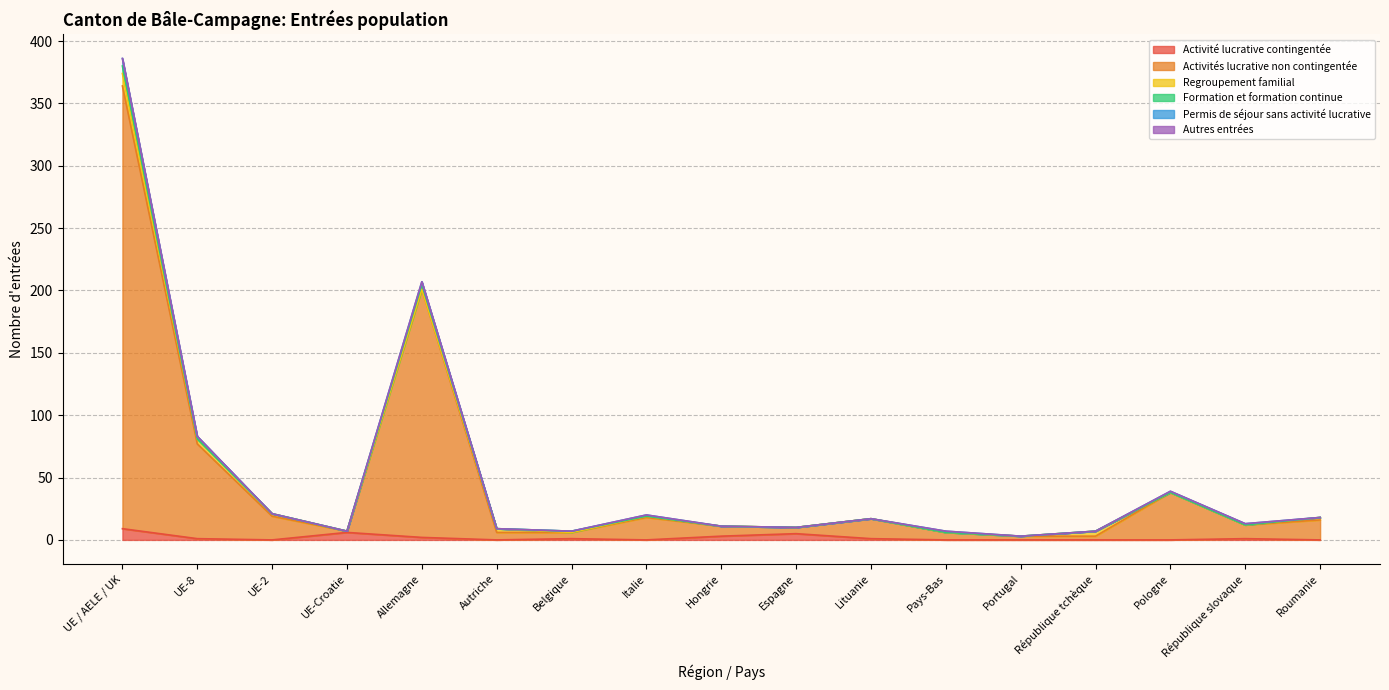

At how many categories does at least one series exceed 345?

1